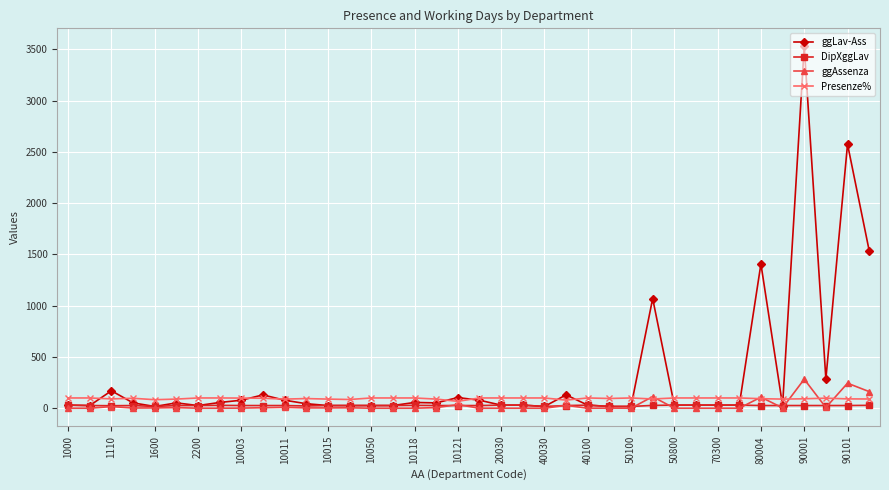

What is the difference between the second highest and minimum values in the DipXggLav series?

13.0